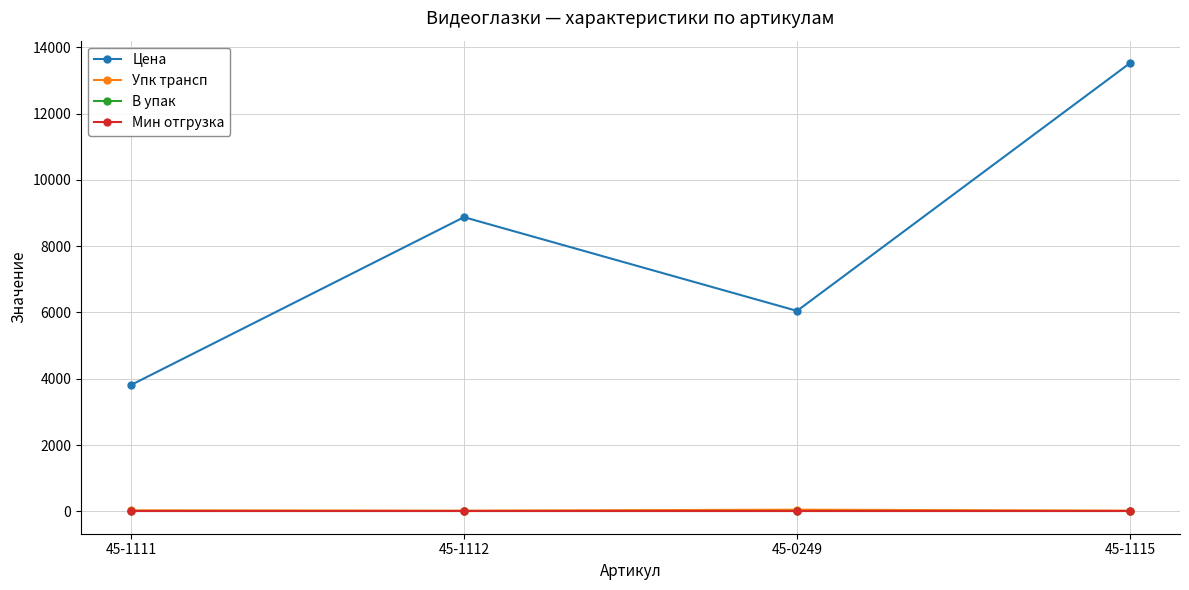

Is this an area chart (filled region under the line)?

No